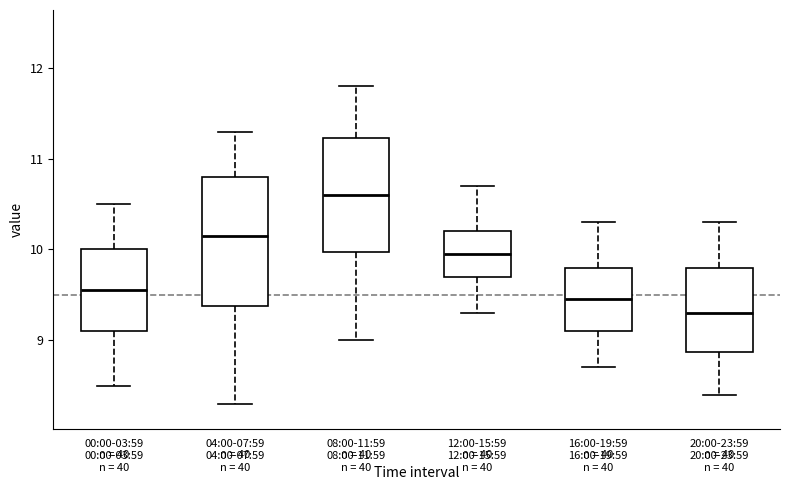

Comparing the boxes themselves (not the whiskers), which one is the tallest?

04:00-07:59 n = 40